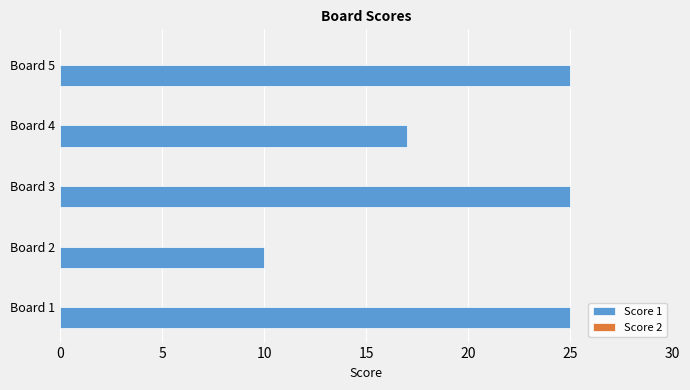

What is the approximate value at Board 3?

25